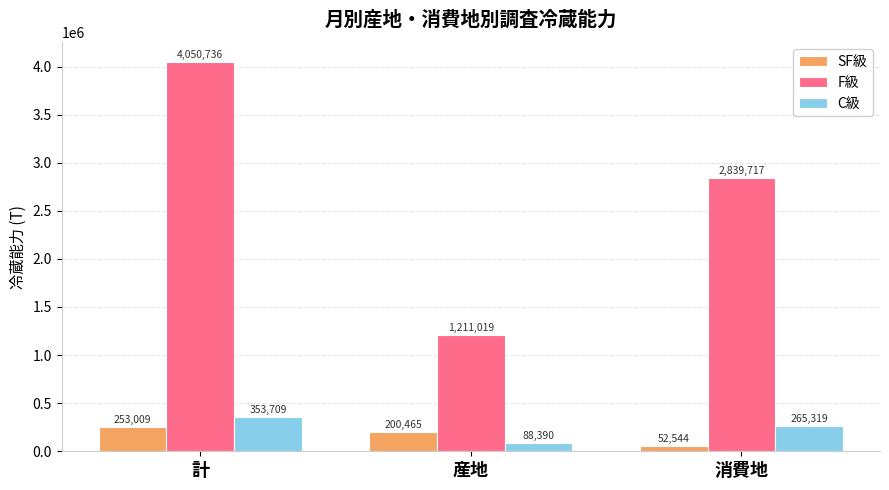

Which series changed the most between 計 and 産地?

F級